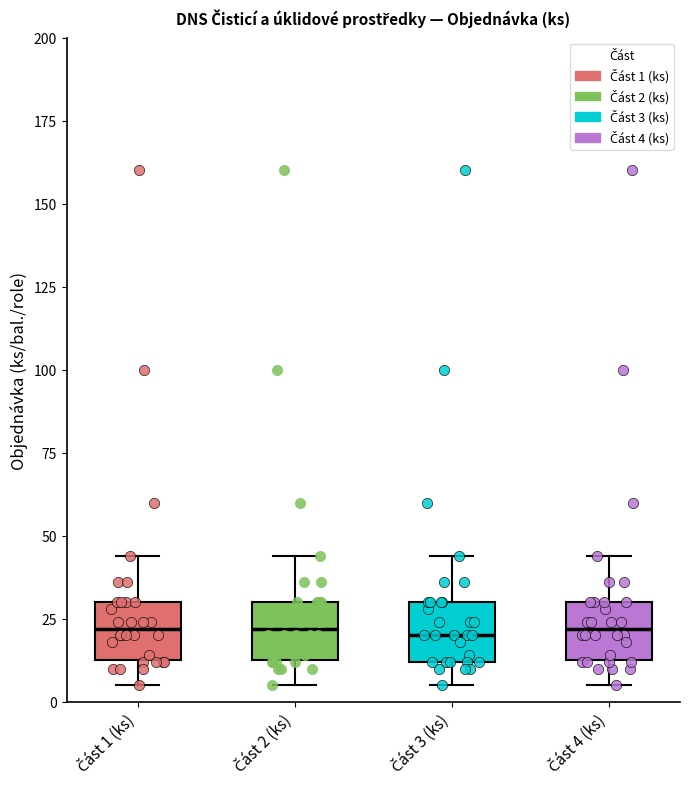

Where does the median line of the box for Část 2 (ks) sit on the y-axis? The values are not printed on the chart, so give them approximately, as read against the axis.

20